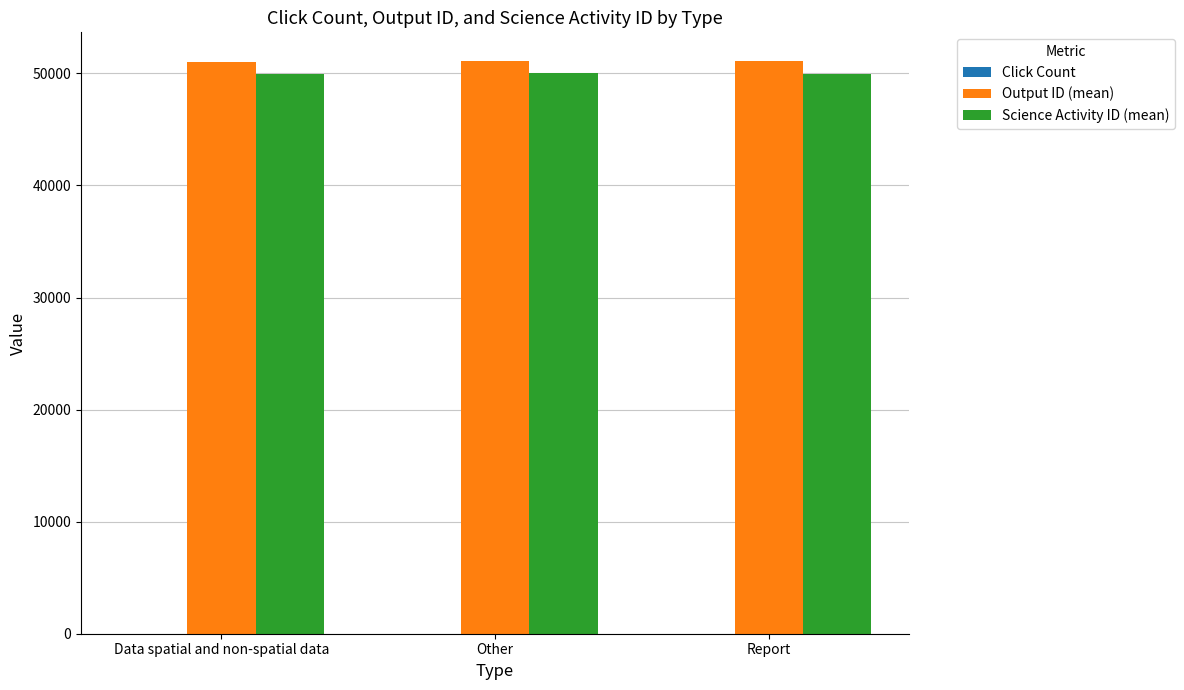

Rank the series by their maximum value, from highest to lowest.

Output ID (mean), Science Activity ID (mean), Click Count